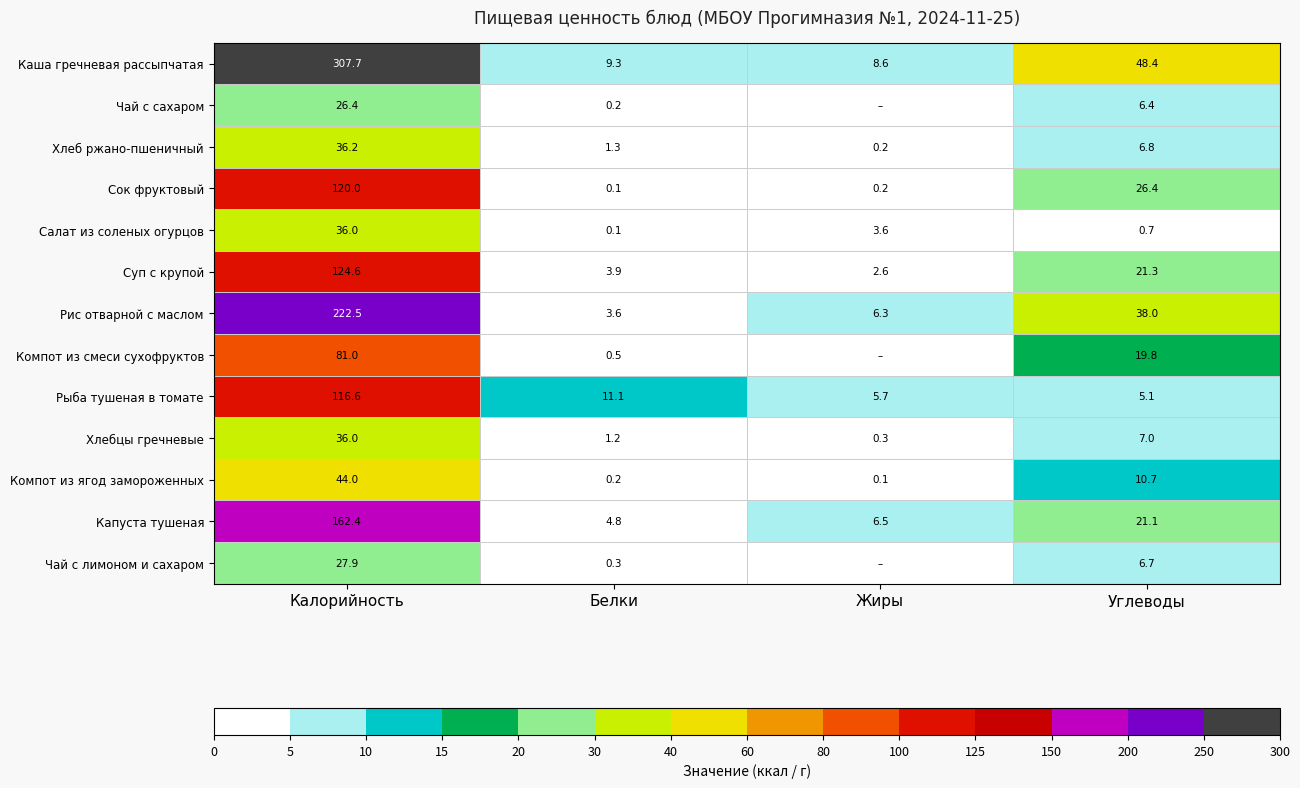

What is the maximum value shown in the chart?

307.7